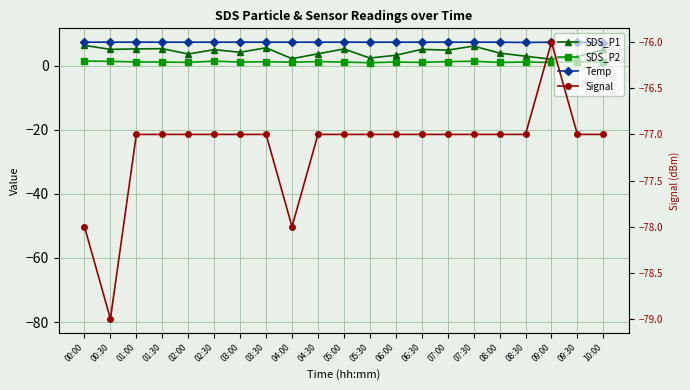

How many interior local peaks does the SDS_P1 series have?

6